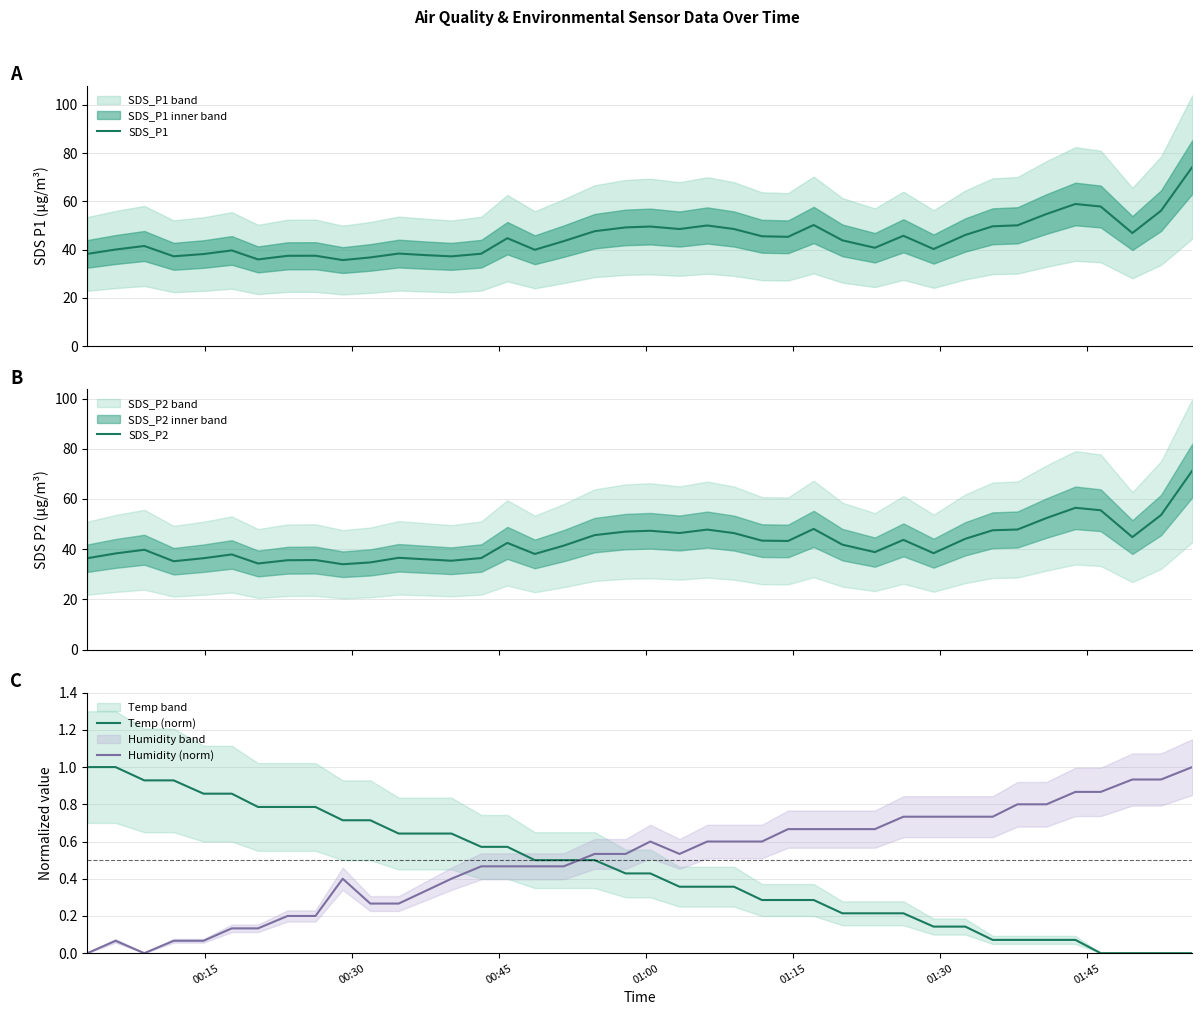

True or false: Temp (norm) and SDS_P1 intersect in this chart.

False